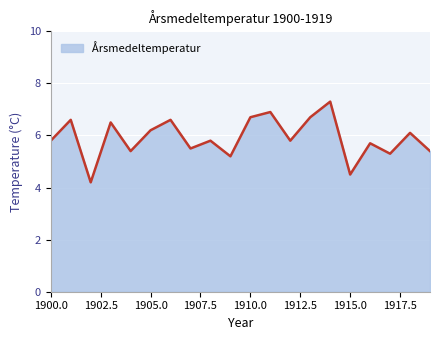

What is the difference between the maximum and minimum values?

3.1